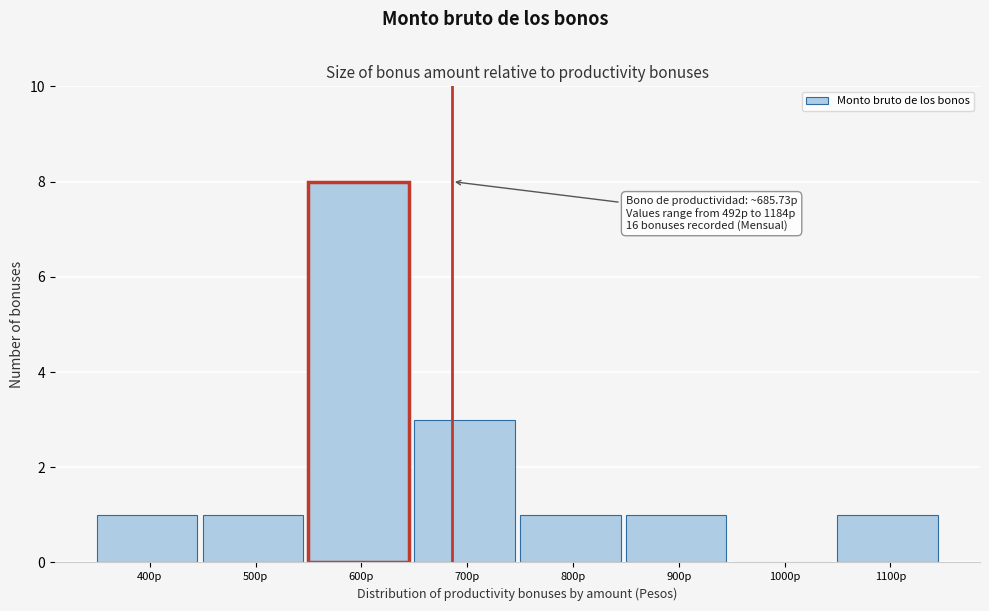

Reading left to right, transcribe all the data shown in this chart.

400p=1	500p=1	600p=8	700p=3	800p=1	900p=1	1000p=0	1100p=1